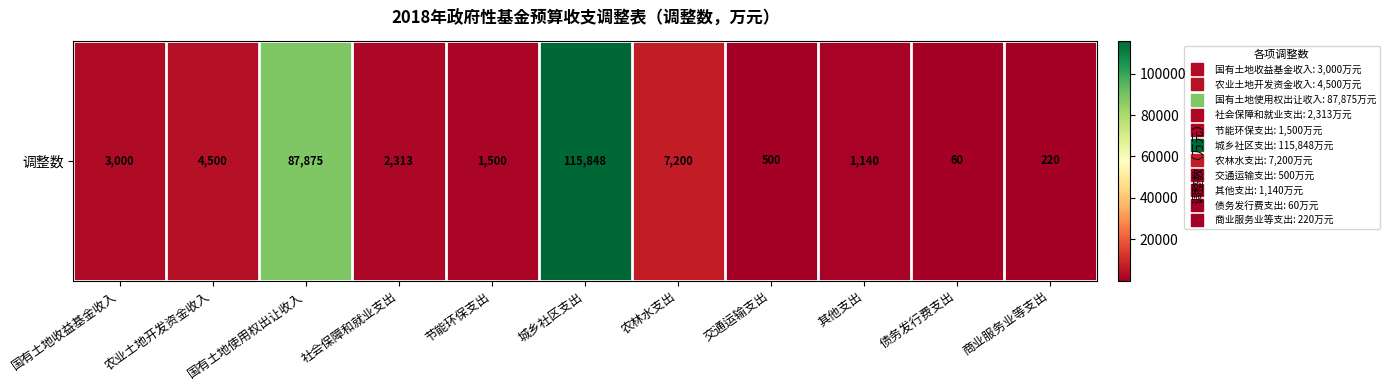

At which category does the chart reach its minimum across all series?

债务发行费支出